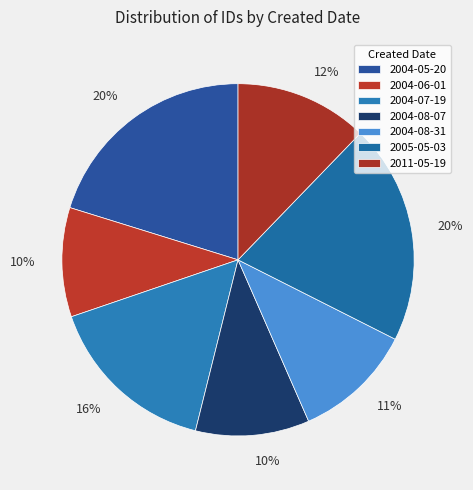

To the nearest percent, what is the average slice percentage?

14%